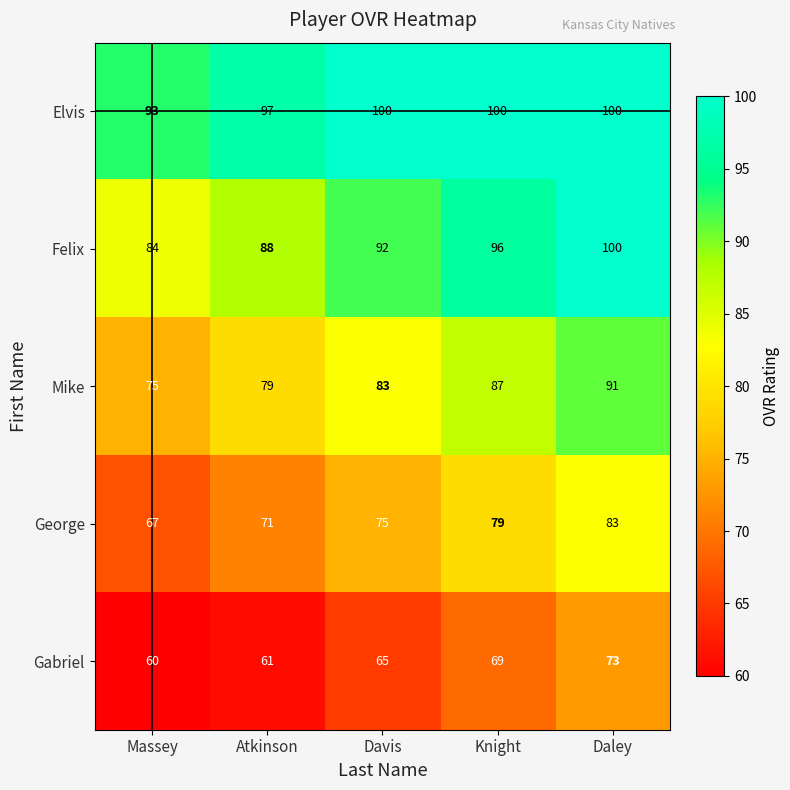

The Elvis series shows 100 at Davis. True or false?

True